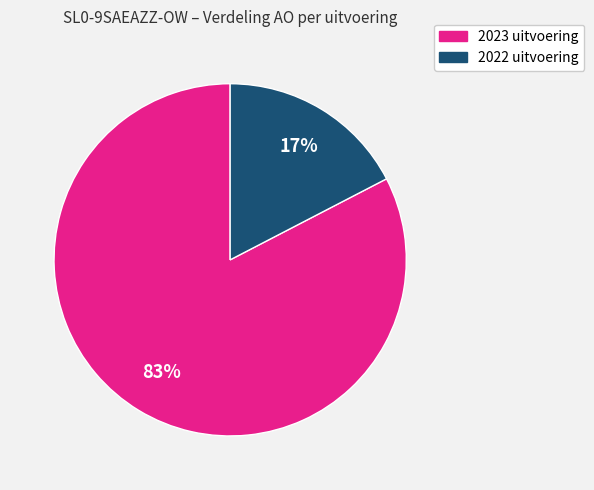

Which category accounts for the majority?

2023 uitvoering